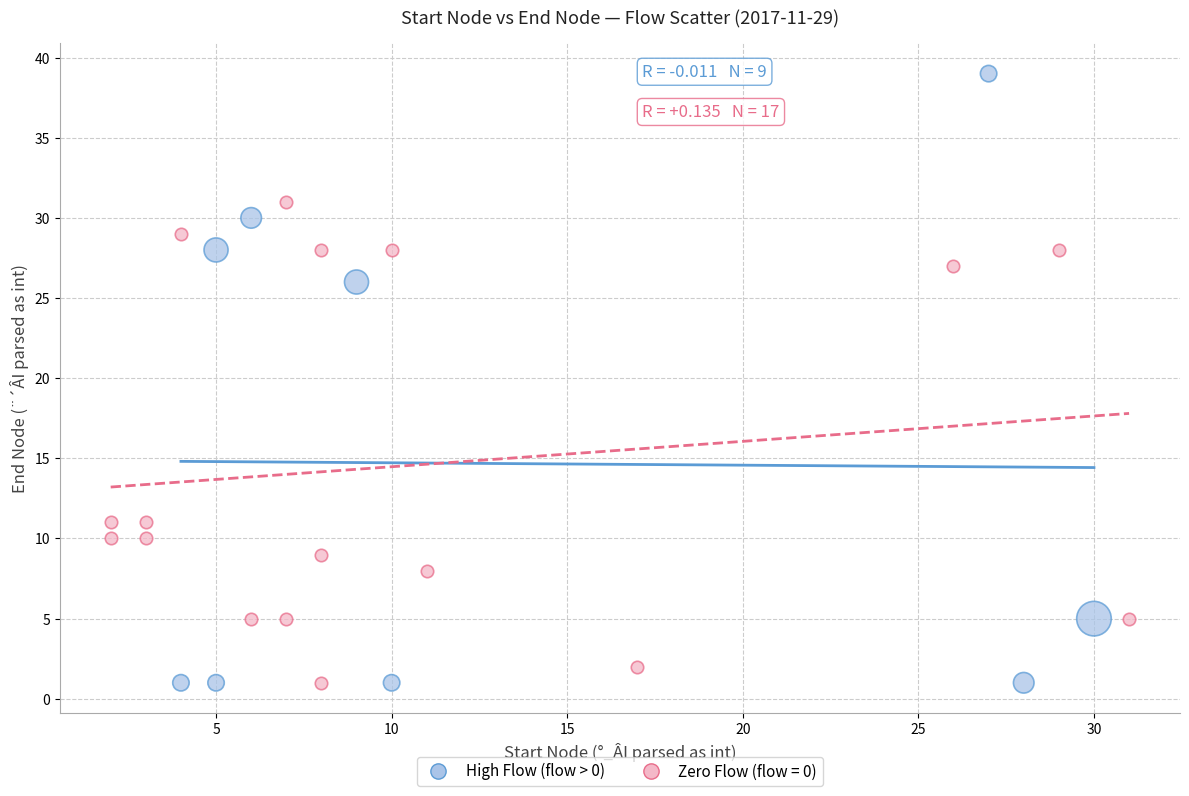

Which series has the largest Y range (max minus min)?

High Flow (flow > 0)